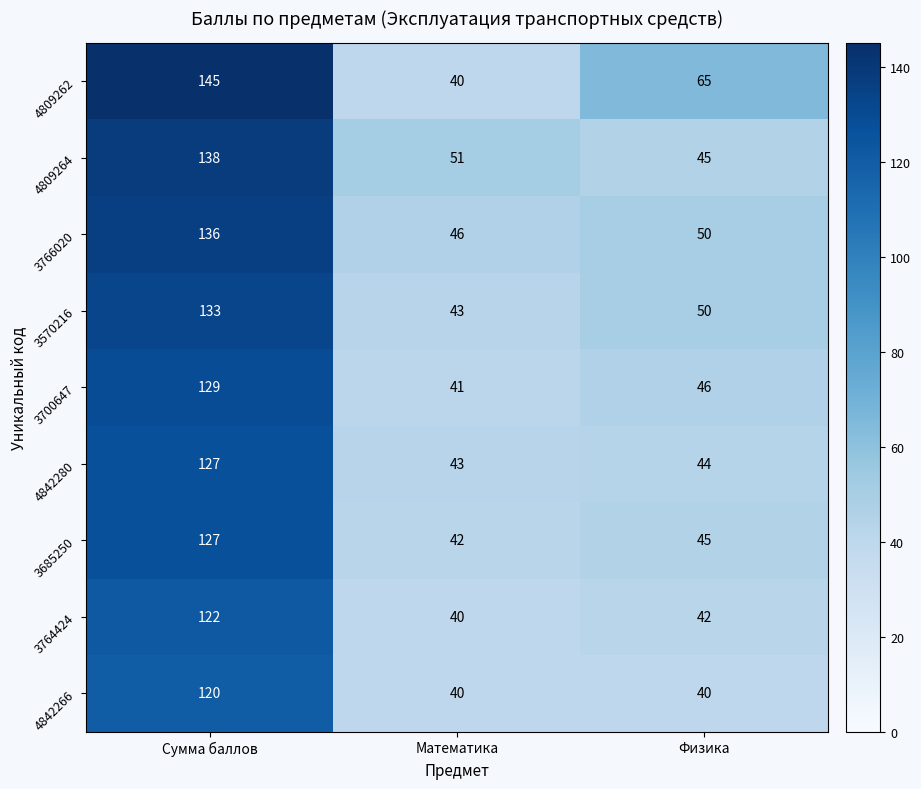

Which series has the largest range (max minus min)?

4809262